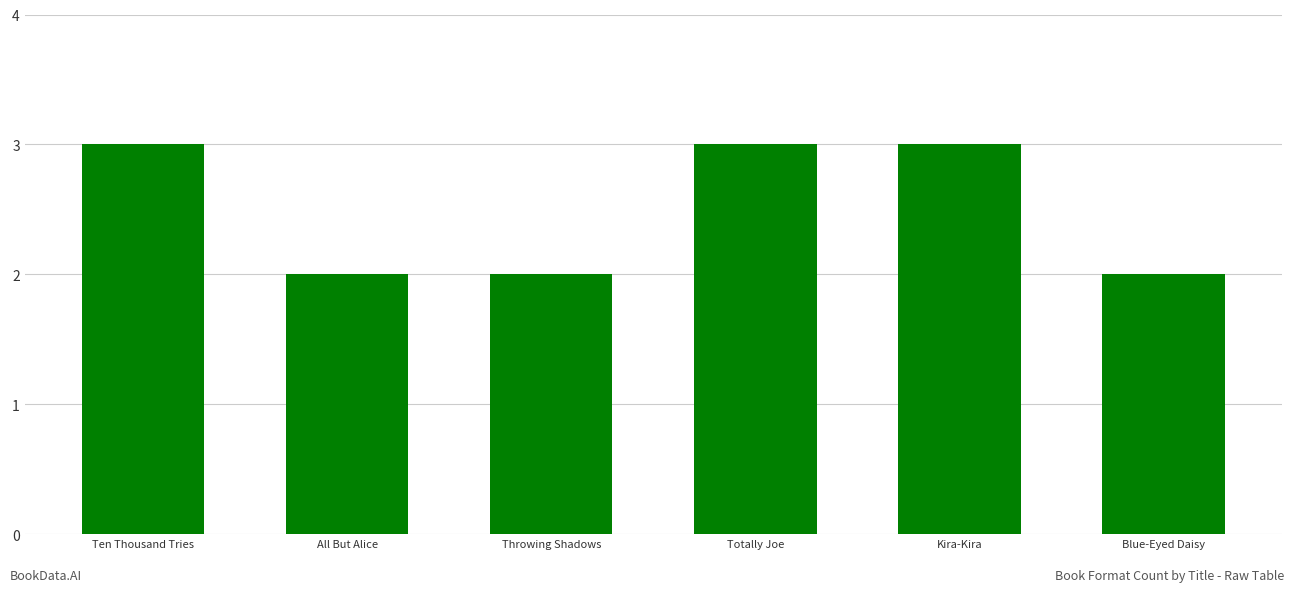

Read the value at Kira-Kira.

3